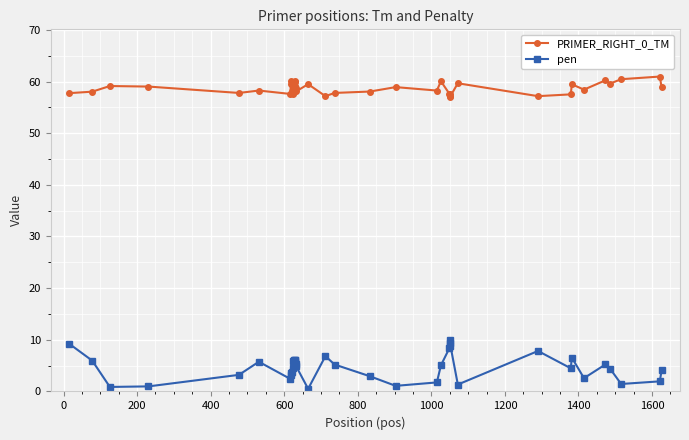

What are all the series names shown in the legend?

PRIMER_RIGHT_0_TM, pen